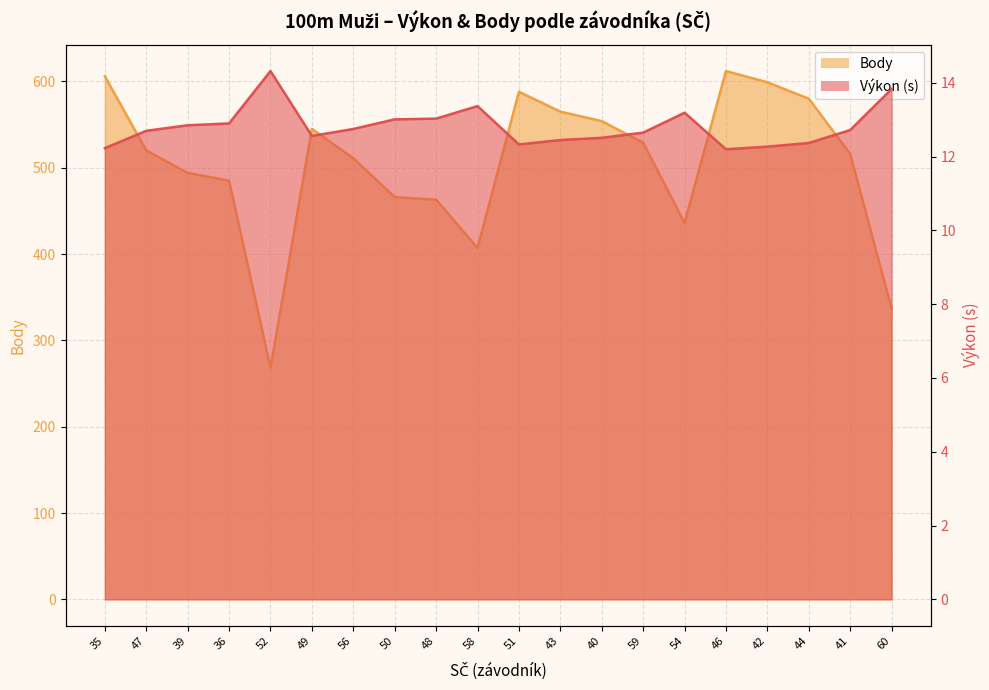

True or false: Body and Výkon intersect in this chart.

False